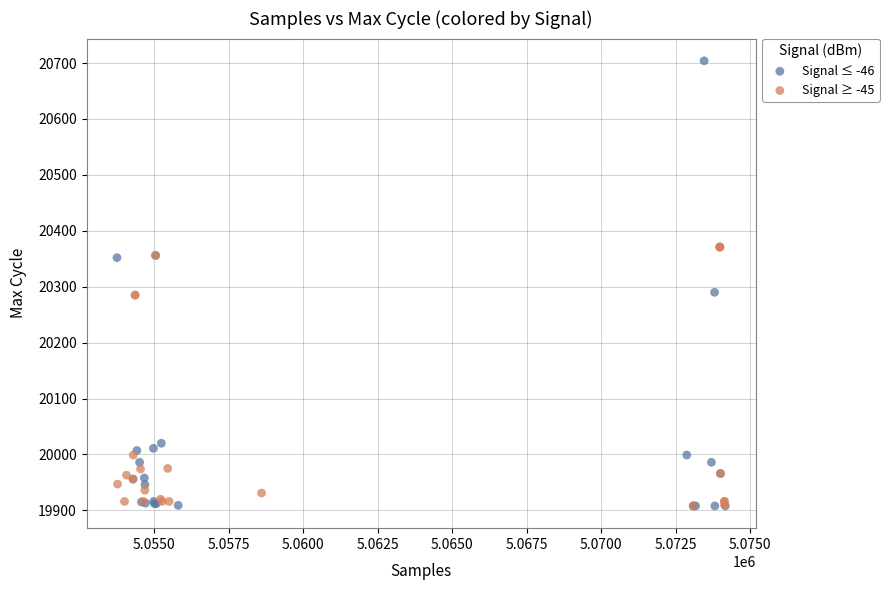

Which series reaches the maximum Y coordinate?

Signal ≤ -46